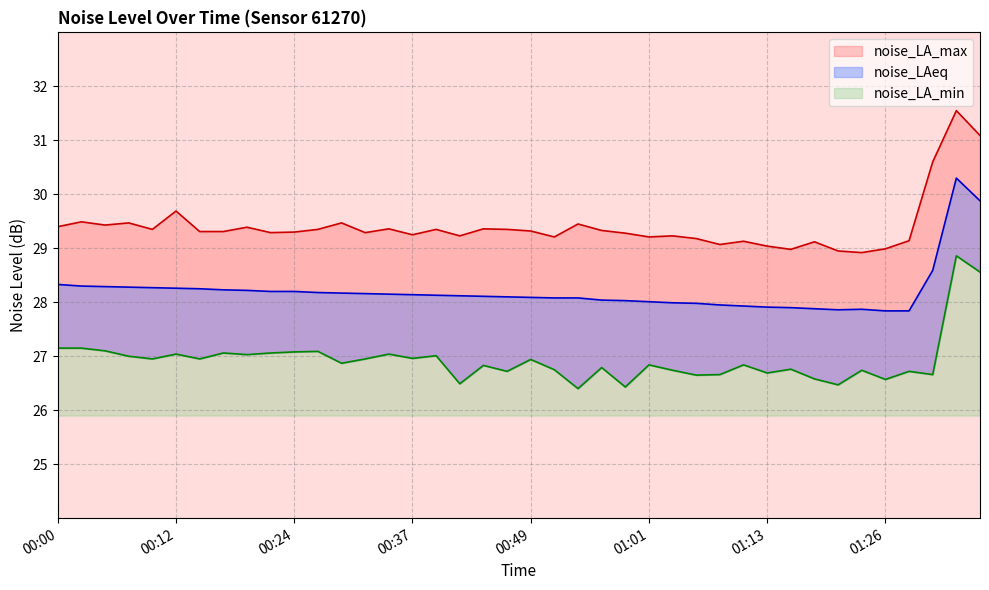

How many interior local peaks does the noise_LA_max series have?

13